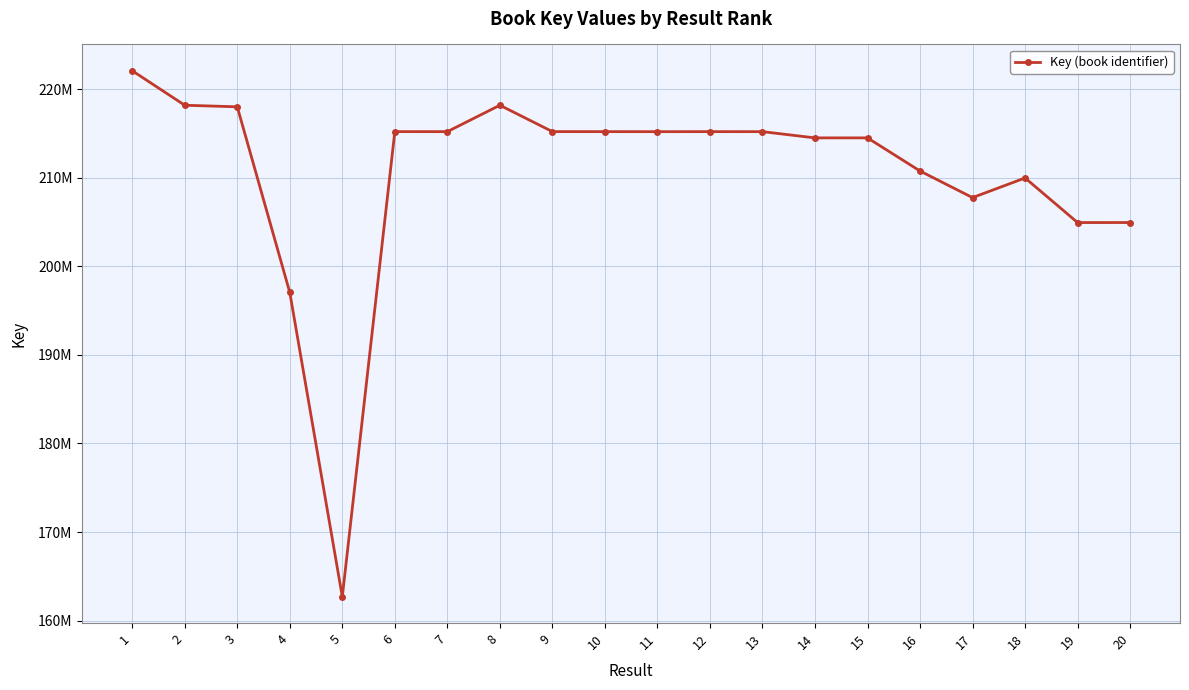

How many interior local peaks (higher than both neighbors) does the data have?

4